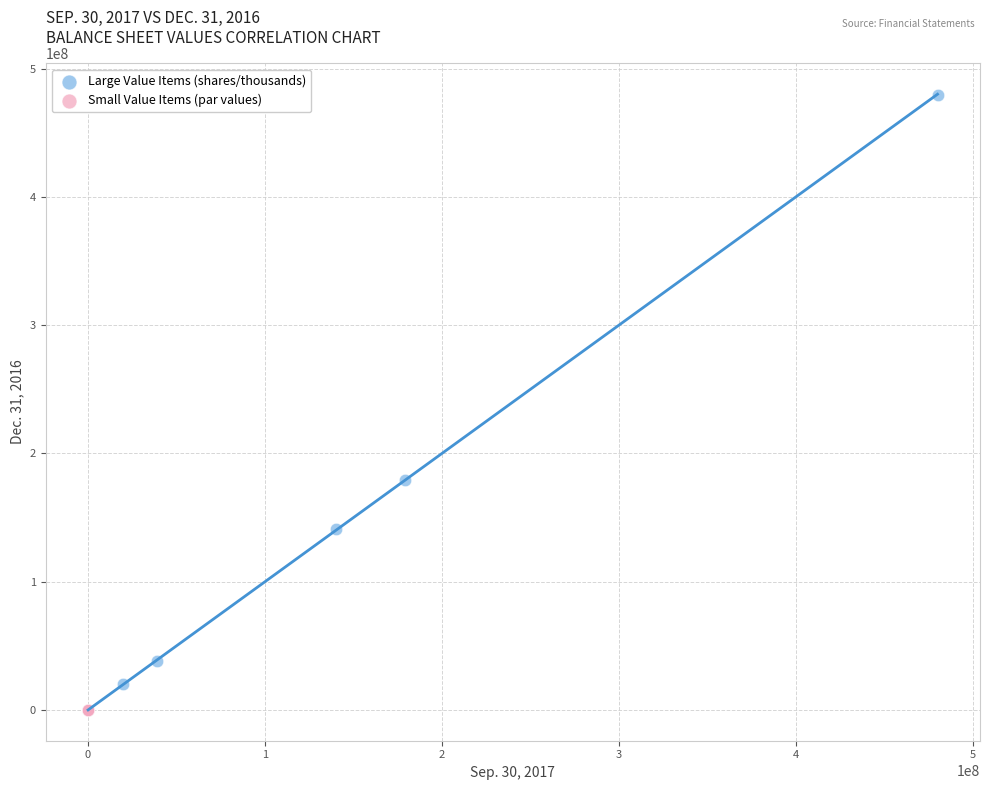

Which series contains the highest Y value?

Large Value Items (shares/thousands)